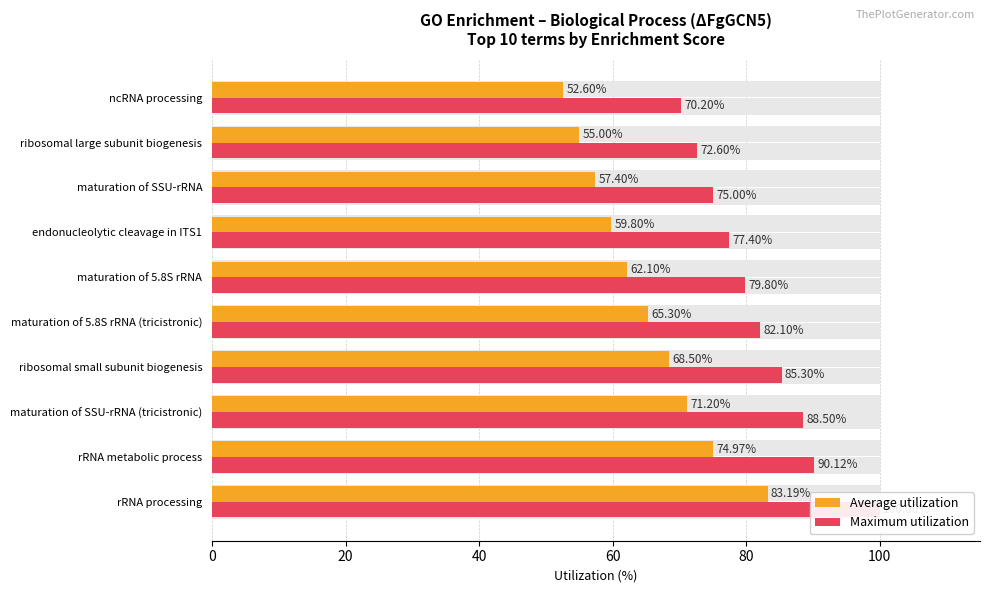

What are all the series names shown in the legend?

Average utilization, Maximum utilization